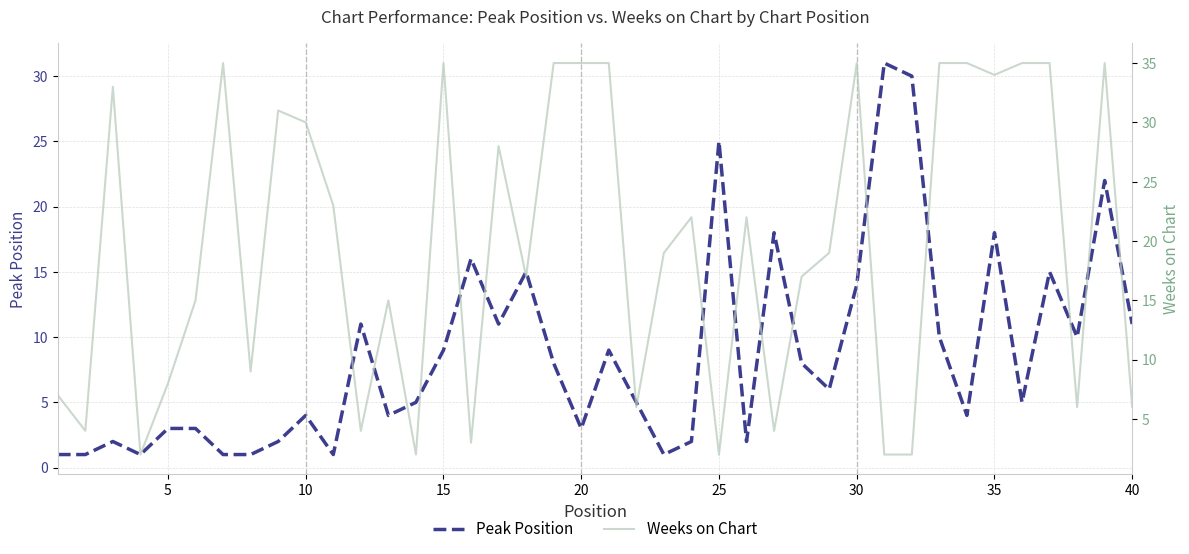

What is the average value of the Peak Position series?

9